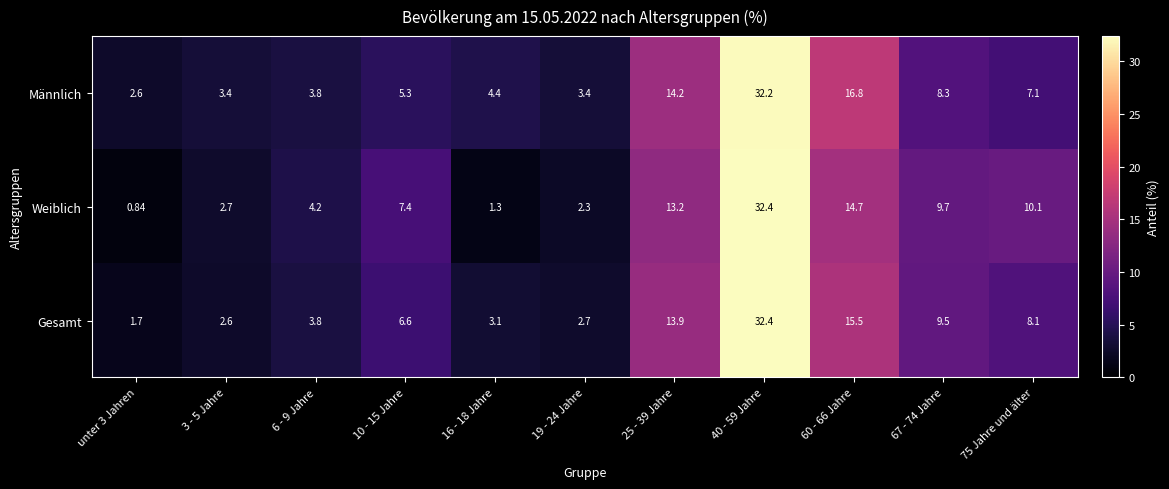

List the series in order of their overall mean, highest first.

Männlich, Gesamt, Weiblich